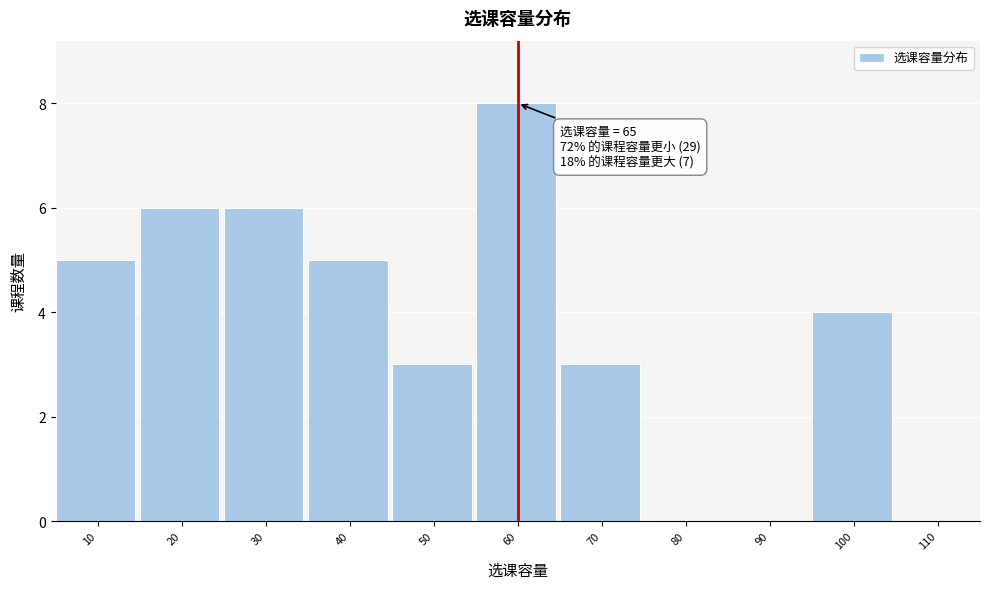

Reading left to right, list all the values displayed in this chart.

10=5	20=6	30=6	40=5	50=3	60=8	70=3	80=0	90=0	100=4	110=0